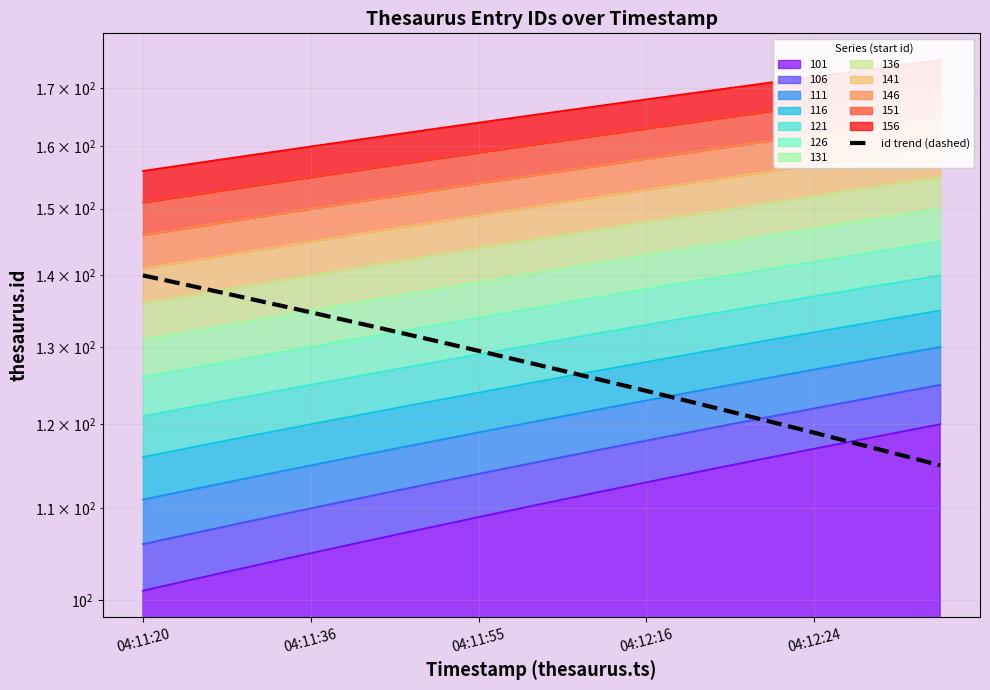

What is the difference between the second highest and minimum values?

23.7